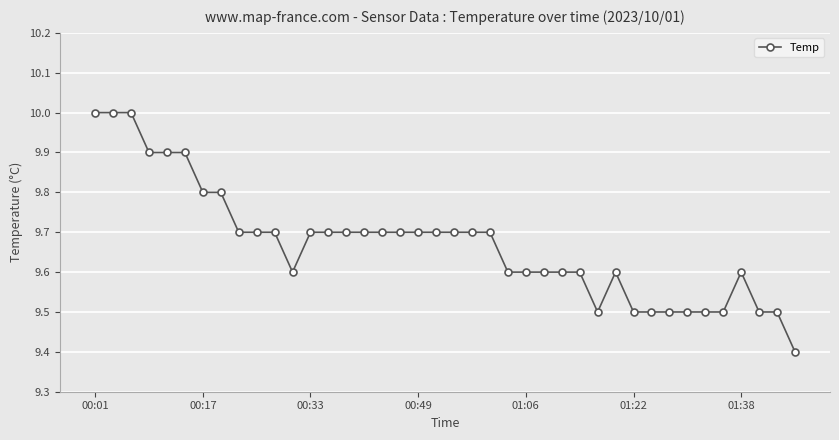

What is the sum of all values?

386.8